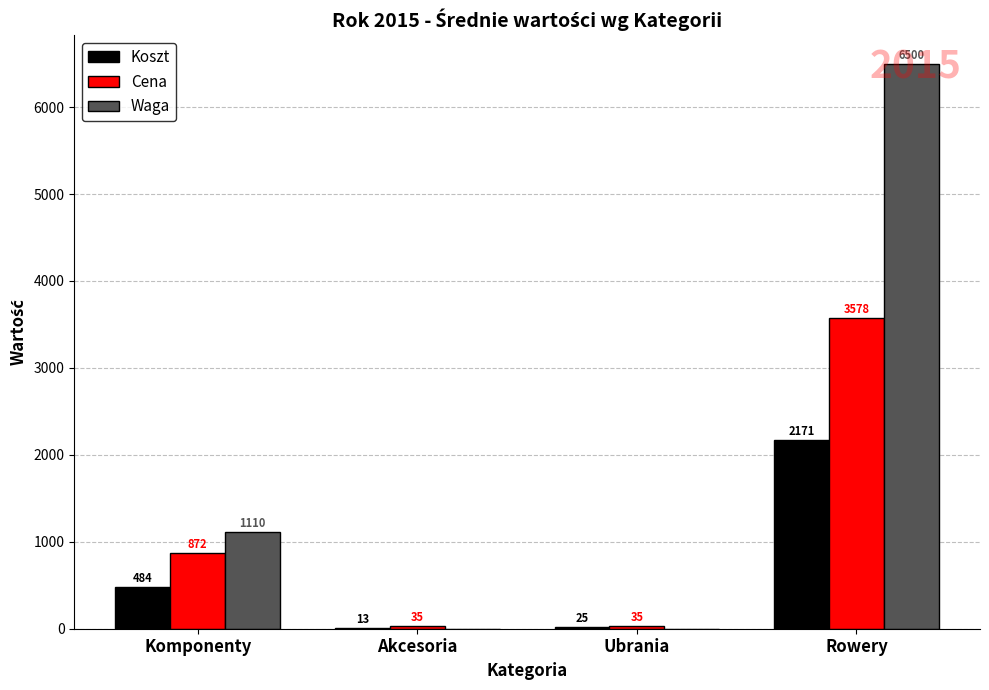

Is it true that Cena equals 3578.3 at Rowery?

True